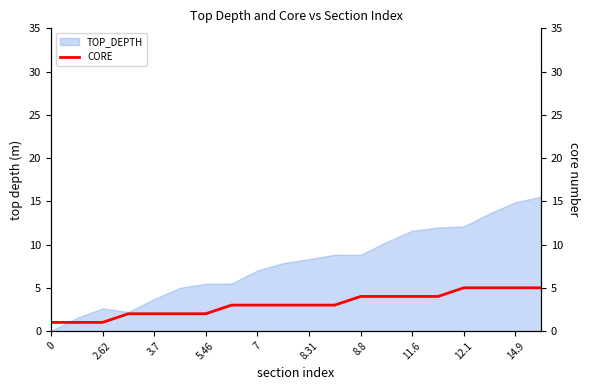

The TOP_DEPTH series shows 3.7 at 3.7. True or false?

True